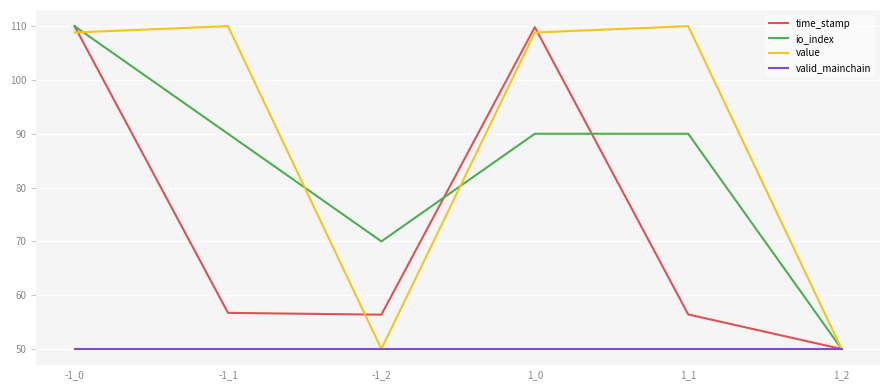

Where does the time_stamp series first go above 56?

-1_0